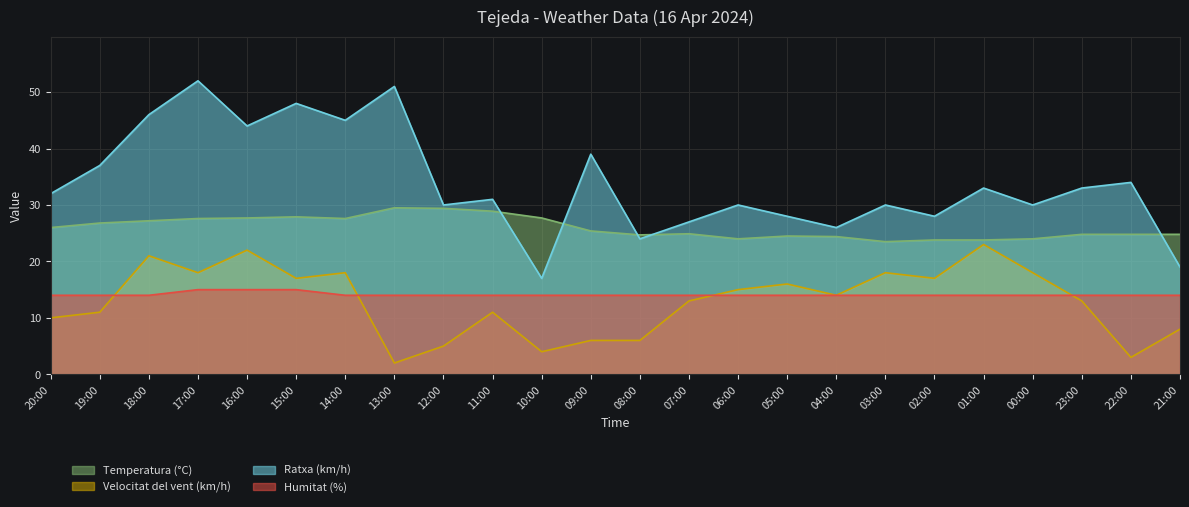

At which category is the sum across all series the highest?

17:00